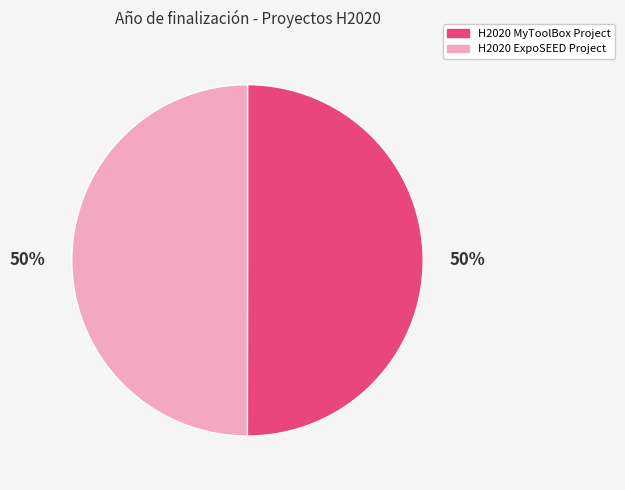

To the nearest percent, what is the combined percentage of H2020 ExpoSEED Project and H2020 MyToolBox Project?

100%